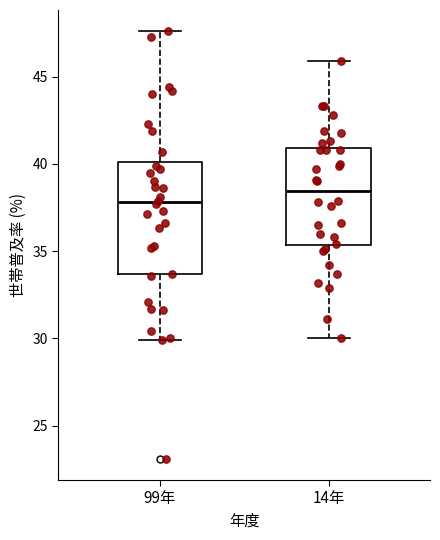

Reading left to right, transcribe this box plot: for each box, give where its median line is, the range the box spans, and where its two whiskers end, as read against the y-axis. The values are not printed on the chart, so give them approximately, as read against the axis.

99年: median 38.0, box 33.5 to 40.0, whiskers 30.0 to 47.5
14年: median 38.5, box 35.5 to 41.0, whiskers 30.0 to 46.0